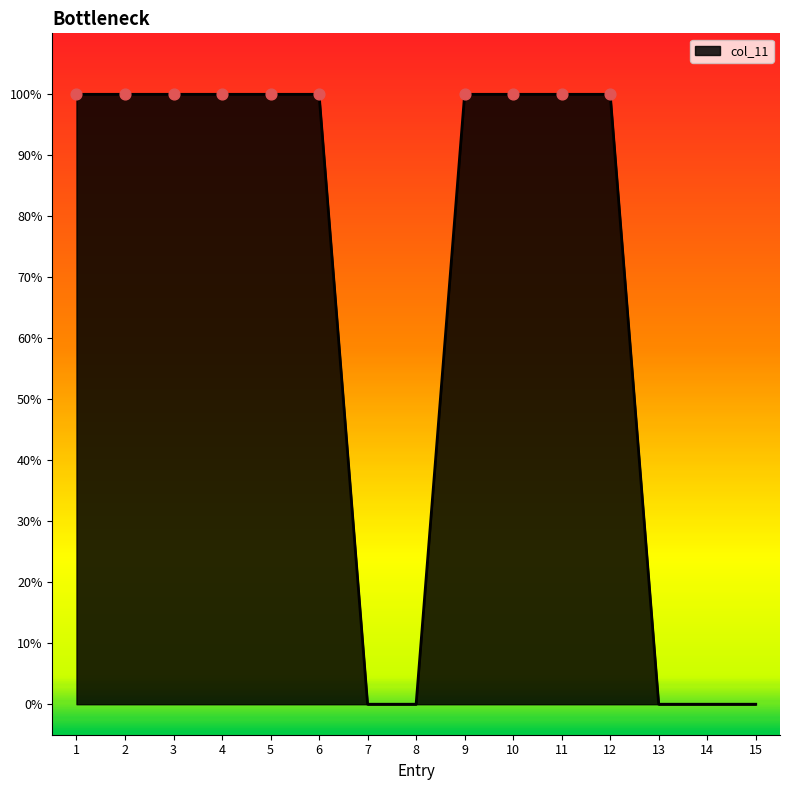

What is the change in value from 3 to 13?

-1